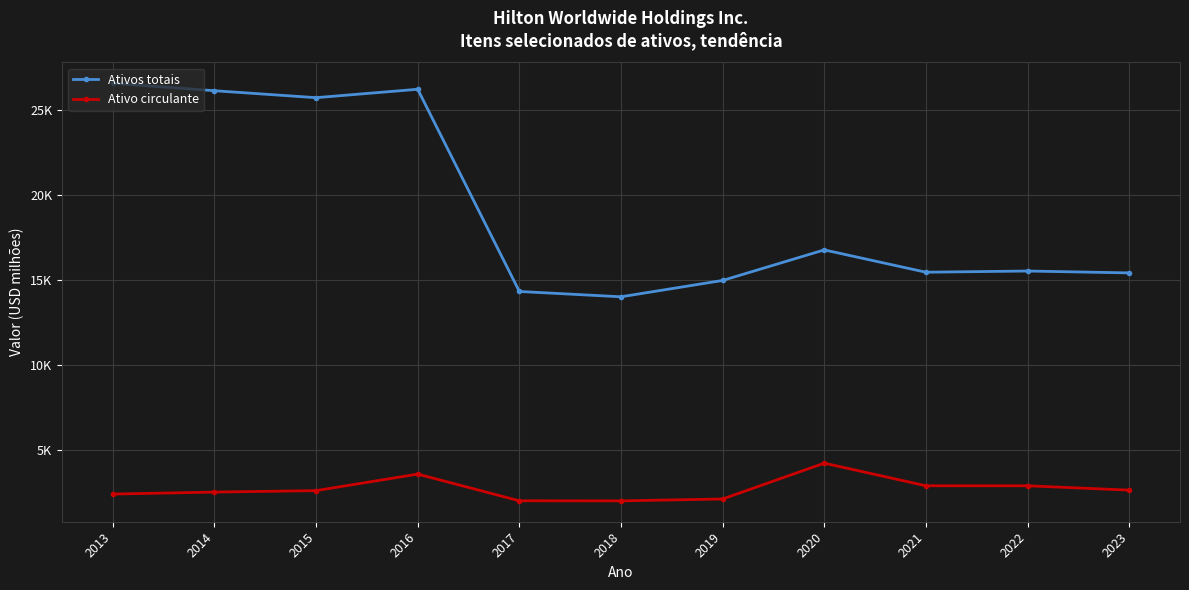

At which category is the sum across all series the highest?

2016